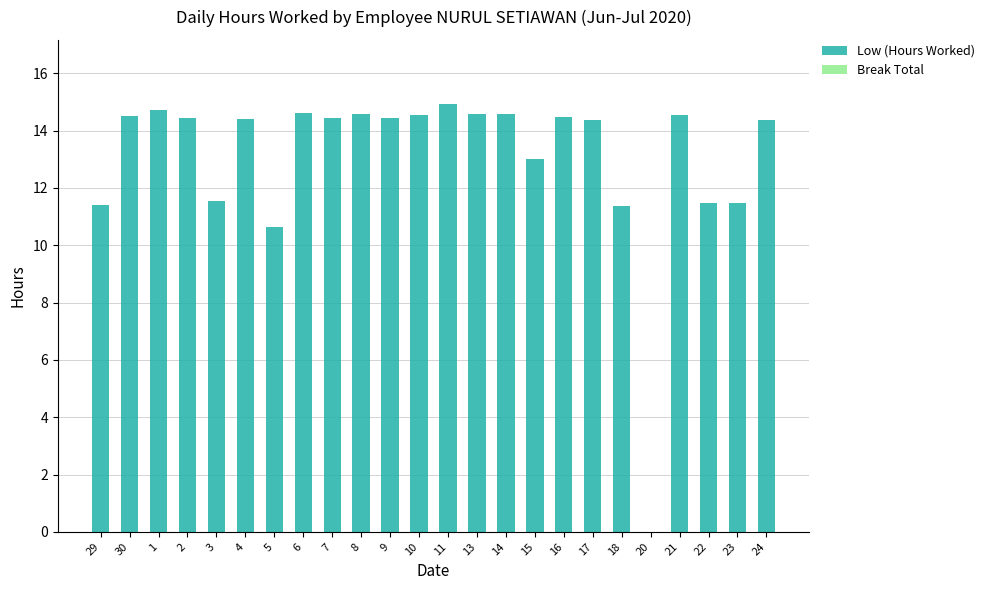

The chart shows a value of 14.5 at 30. True or false?

True